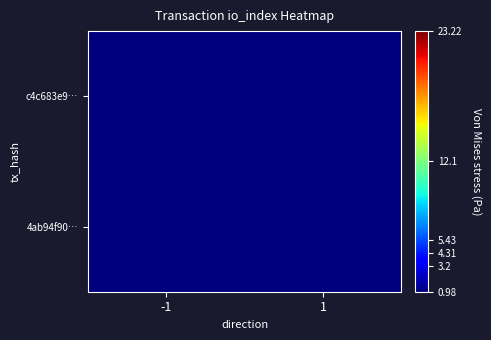

How many data points does each series have?

2